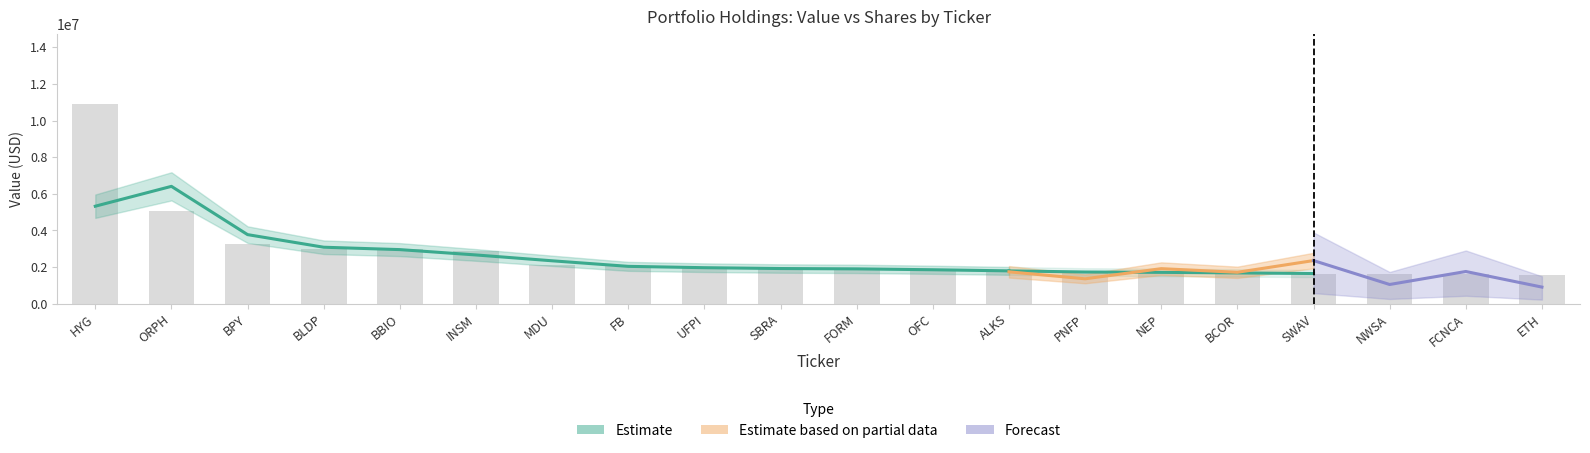

Reading right to left, extract all data points from this chart.

ETH=1586000	FCNCA=1596000	NWSA=1610000	SWAV=1630000	BCOR=1706000	NEP=1707000	PNFP=1721000	ALKS=1763000	OFC=1894000	FORM=1903000	SBRA=1907000	UFPI=1950000	FB=2041000	MDU=2126000	INSM=2861000	BBIO=2997000	BLDP=3001000	BPY=3252000	ORPH=5062000	HYG=10907000